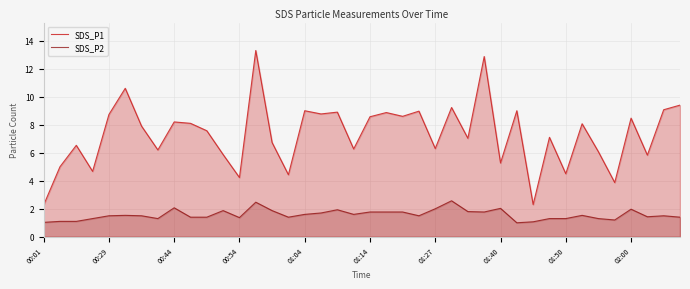

How many interior local valleys does the SDS_P1 series have?

14